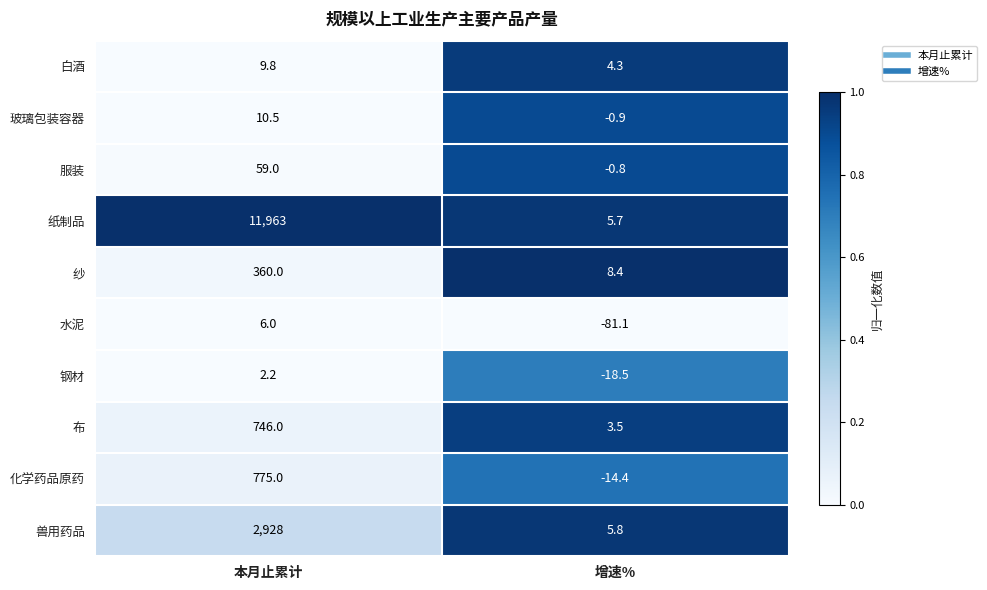

Which series has the widest spread of values?

纸制品